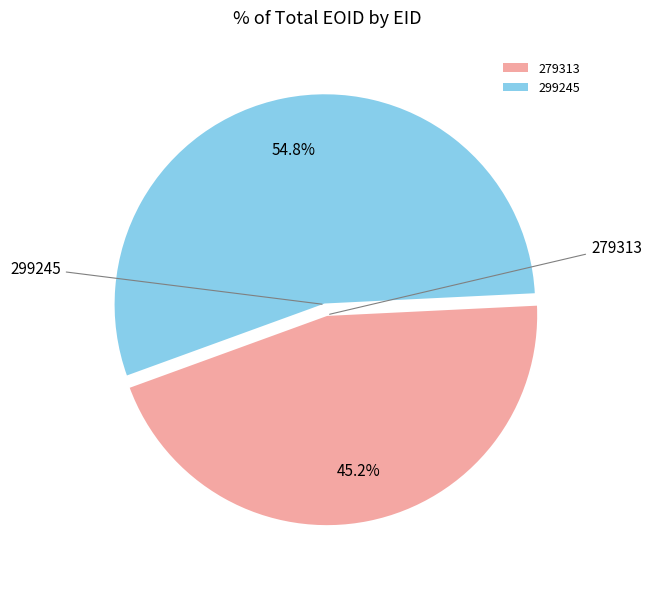

How much of the chart is everything except 279313?

54.8%